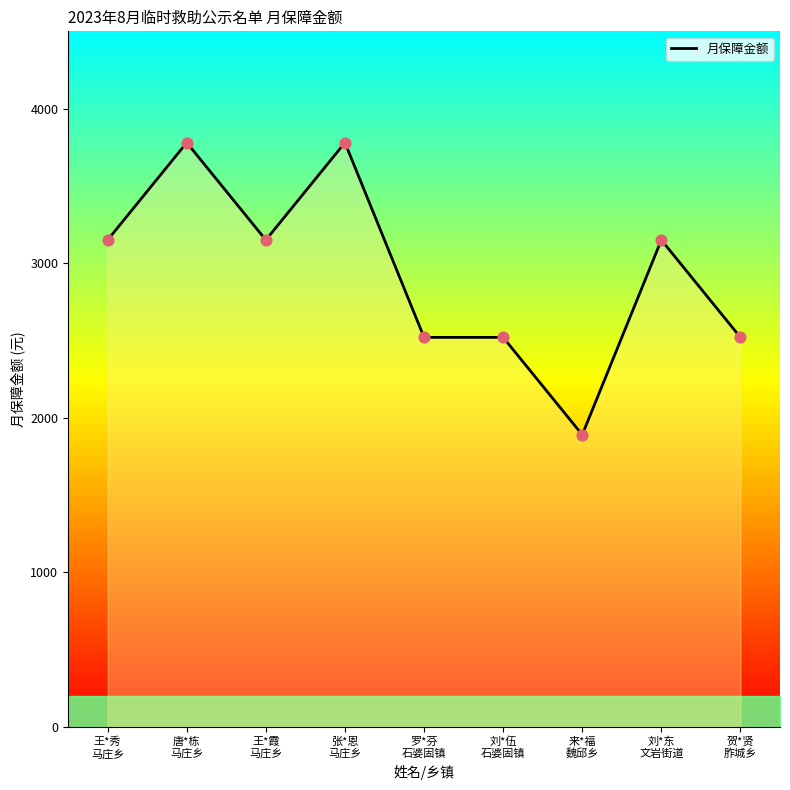

Which has a higher value, 罗*芬
石婆固镇 or 来*福
魏邱乡?

罗*芬
石婆固镇